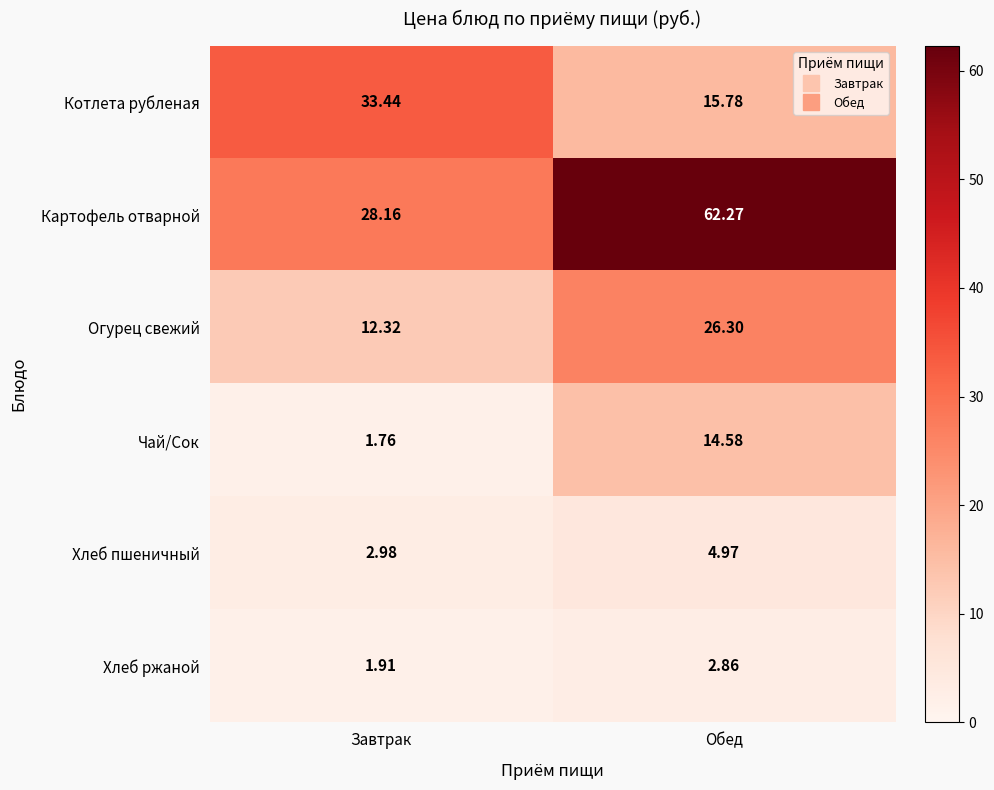

Rank the series at Завтрак from lowest to highest value.

Чай/Сок, Хлеб ржаной, Хлеб пшеничный, Огурец свежий, Картофель отварной, Котлета рубленая